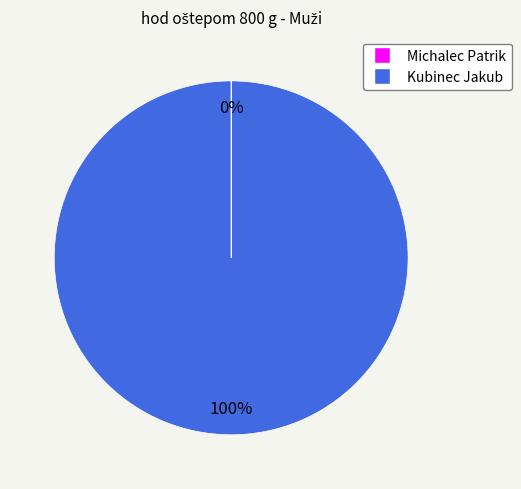

To the nearest percent, what is the average slice percentage?

50%